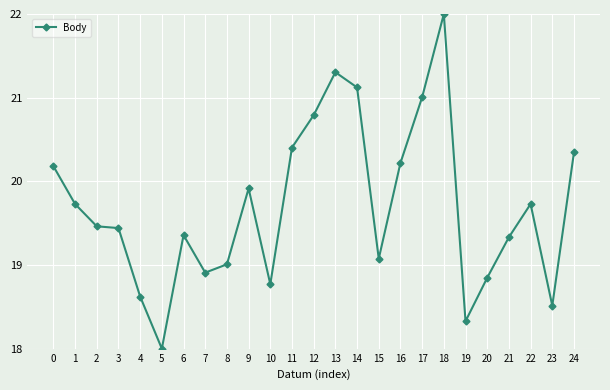

What is the average value?

19.7